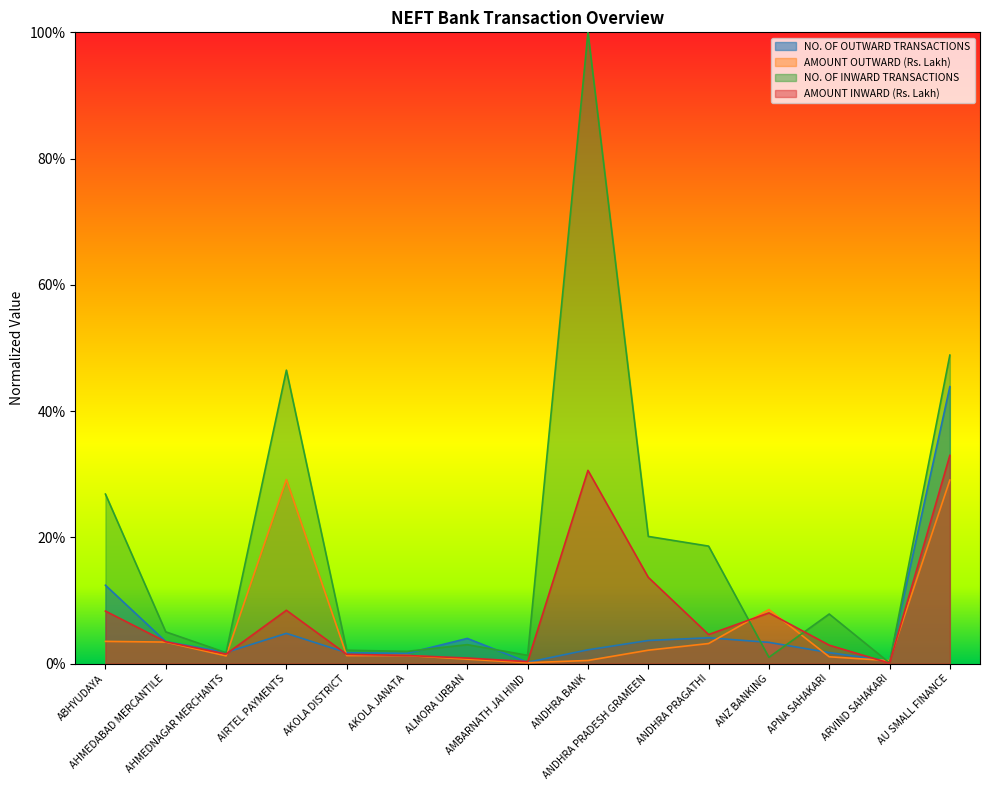

What is the average value of the AMOUNT OUTWARD (Rs. Lakh) series?

0.1